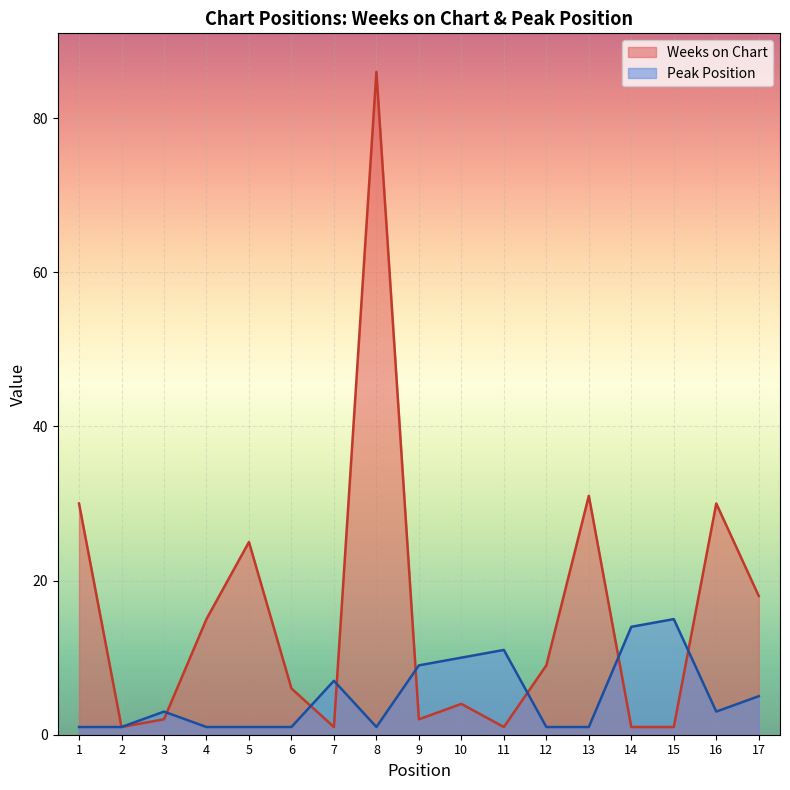

At which label is Weeks on Chart closest to 43?

13